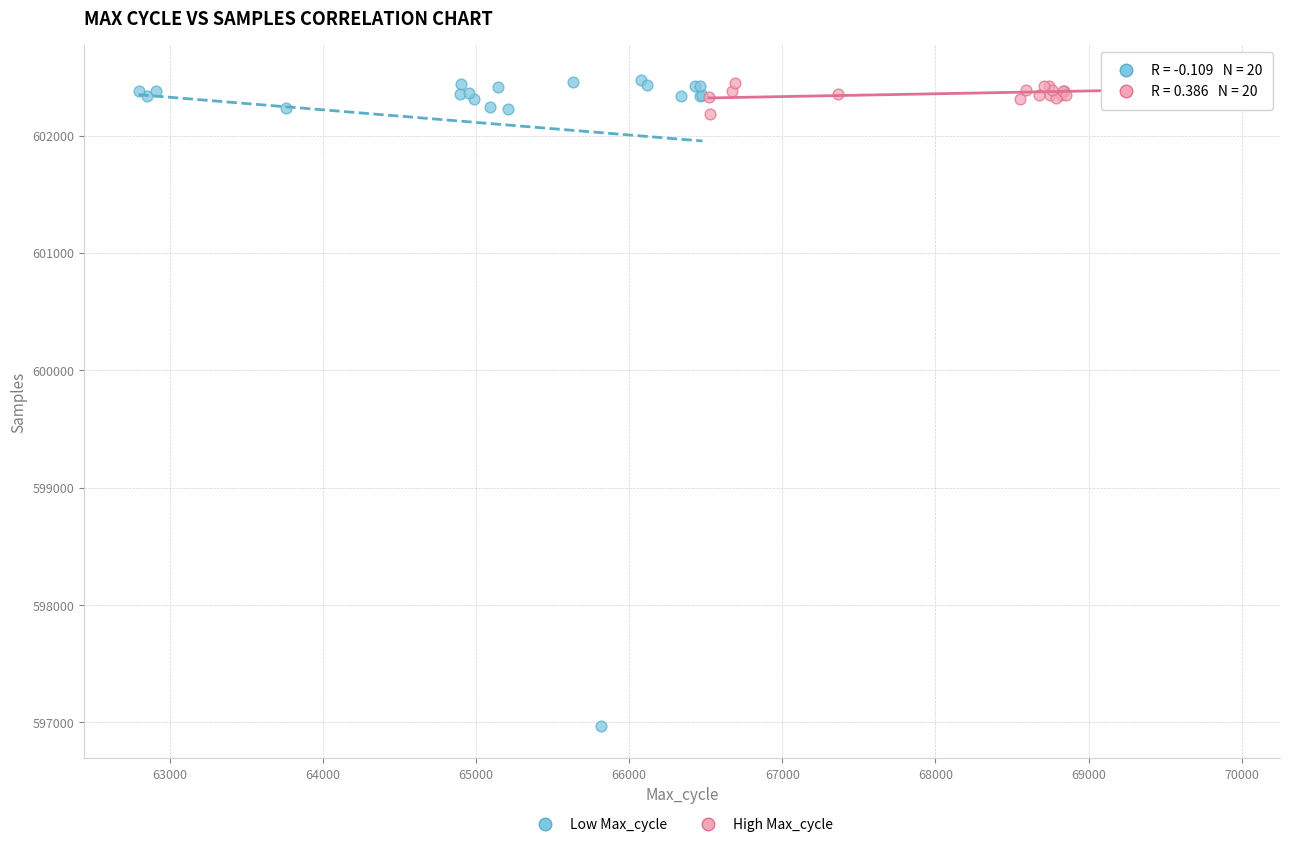

Which series reaches the minimum Y coordinate?

Low Max_cycle